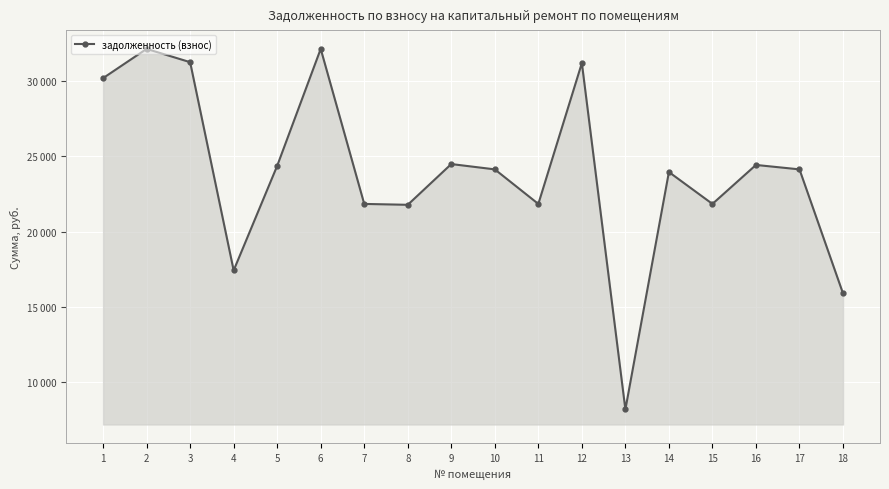

What is the difference between the maximum and minimum values?

23967.4